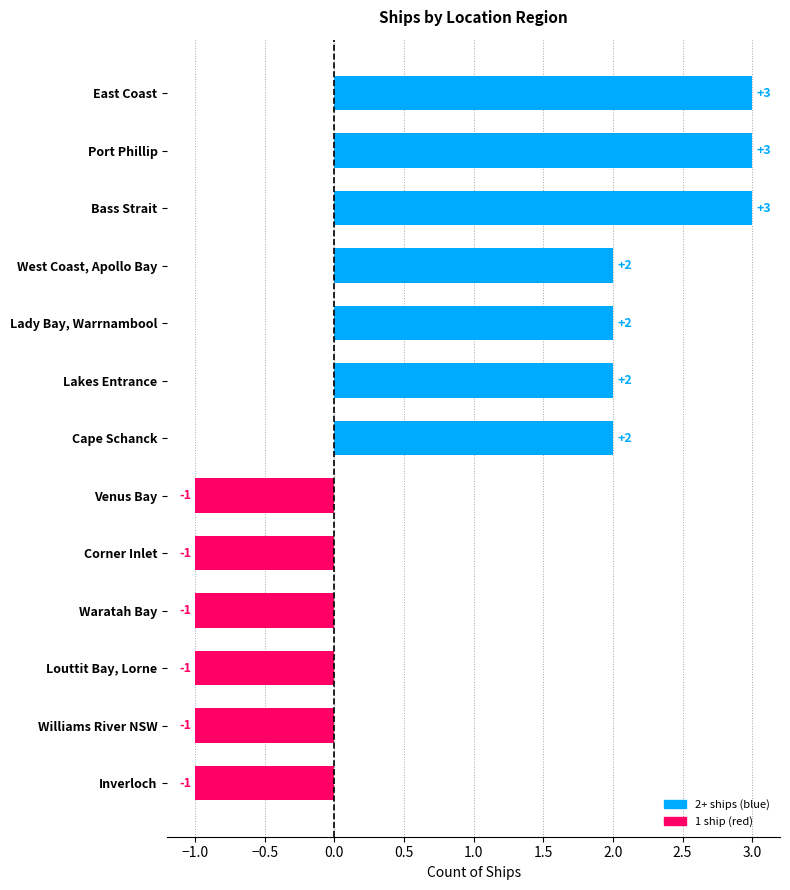

The value at Williams River NSW is -2. True or false?

False